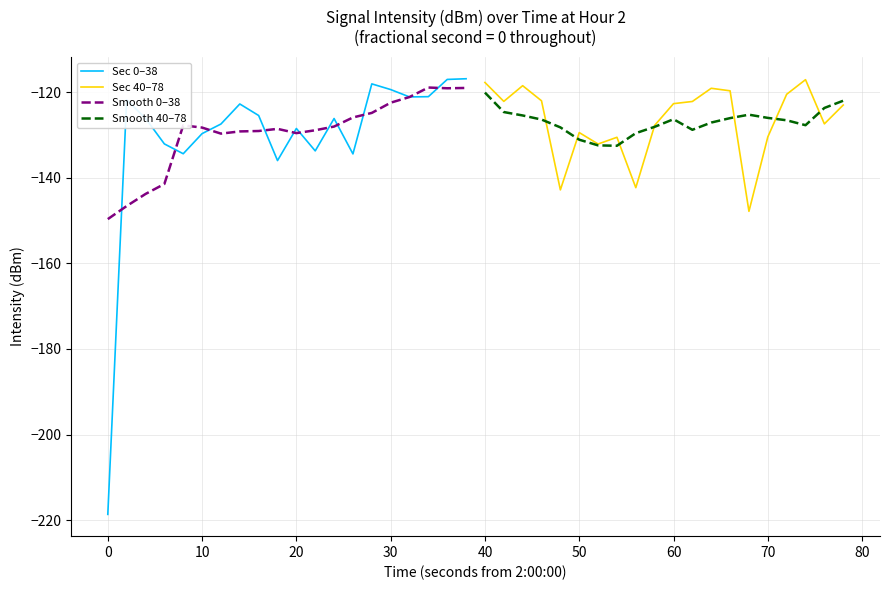

What is the maximum value for Smooth 0–38?

-118.9